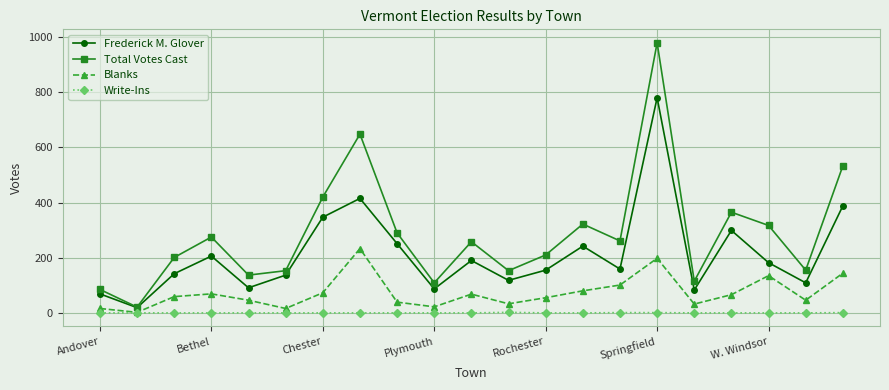

Which series has the largest range (max minus min)?

Total Votes Cast